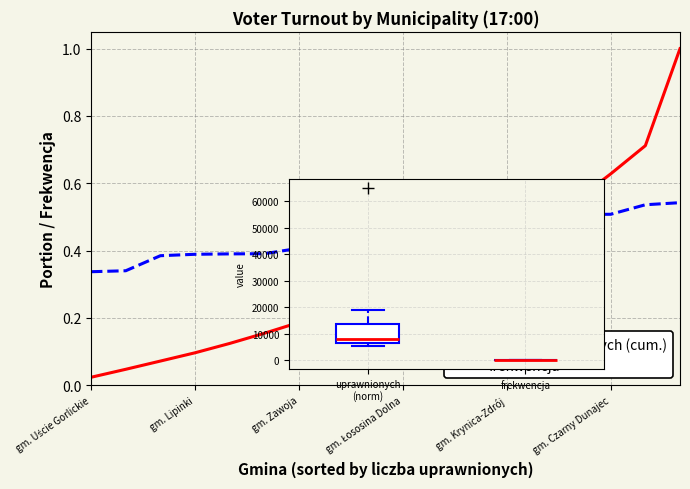

What are all the series names shown in the legend?

liczba uprawnionych (cum.), frekwencja